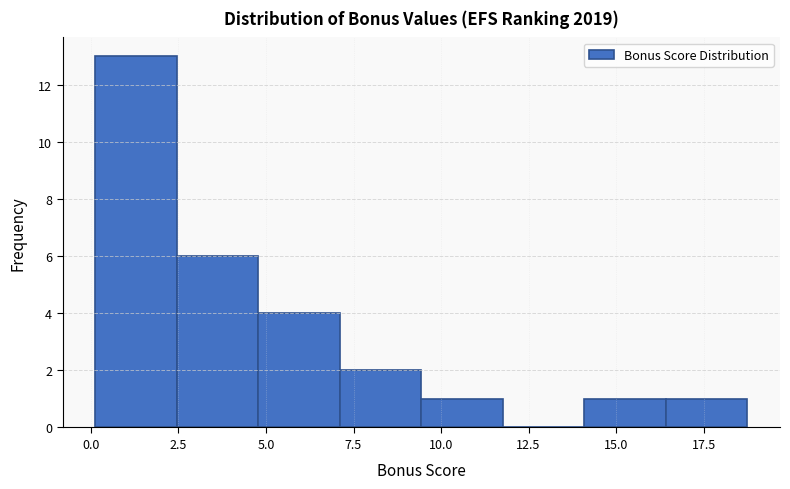

Reading left to right, transcribe this chart: for each bar, give the range it covers on the x-axis and its height. Neither the bar edges nor the heights are printed on the chart, so give them approximately, as read against the axes.

0.0 to 2.5: 13
2.5 to 5.0: 6
5.0 to 7.0: 4
7.0 to 9.5: 2
9.5 to 12.0: 1
12.0 to 14.0: 0
14.0 to 16.5: 1
16.5 to 19.0: 1